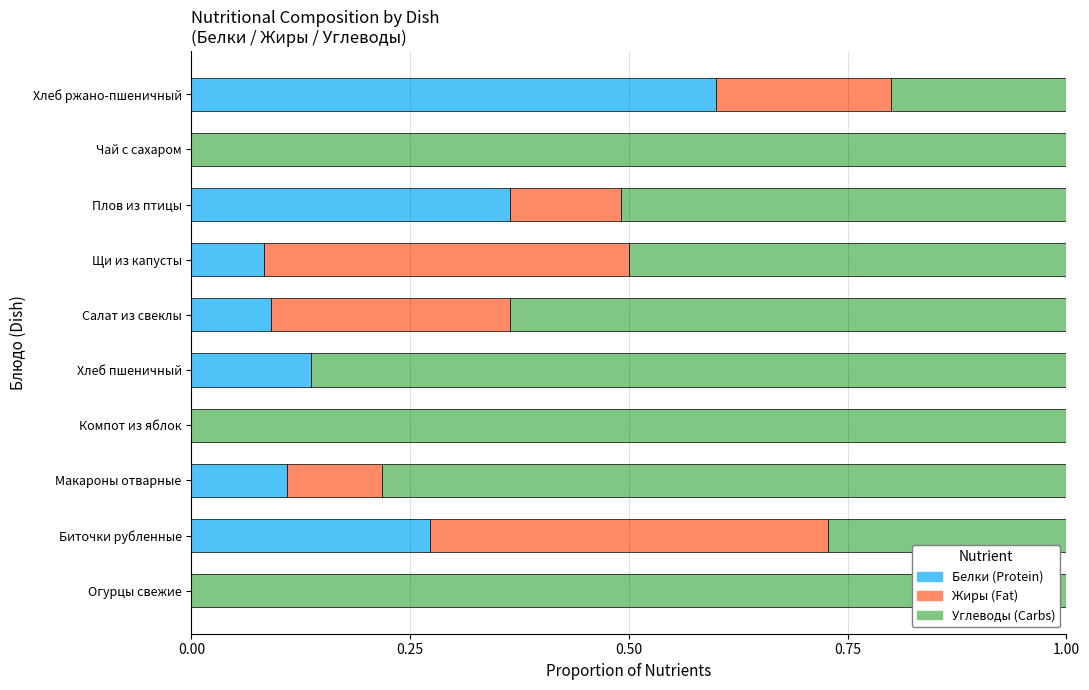

What is the total value across all series at Компот из яблок?

1.0